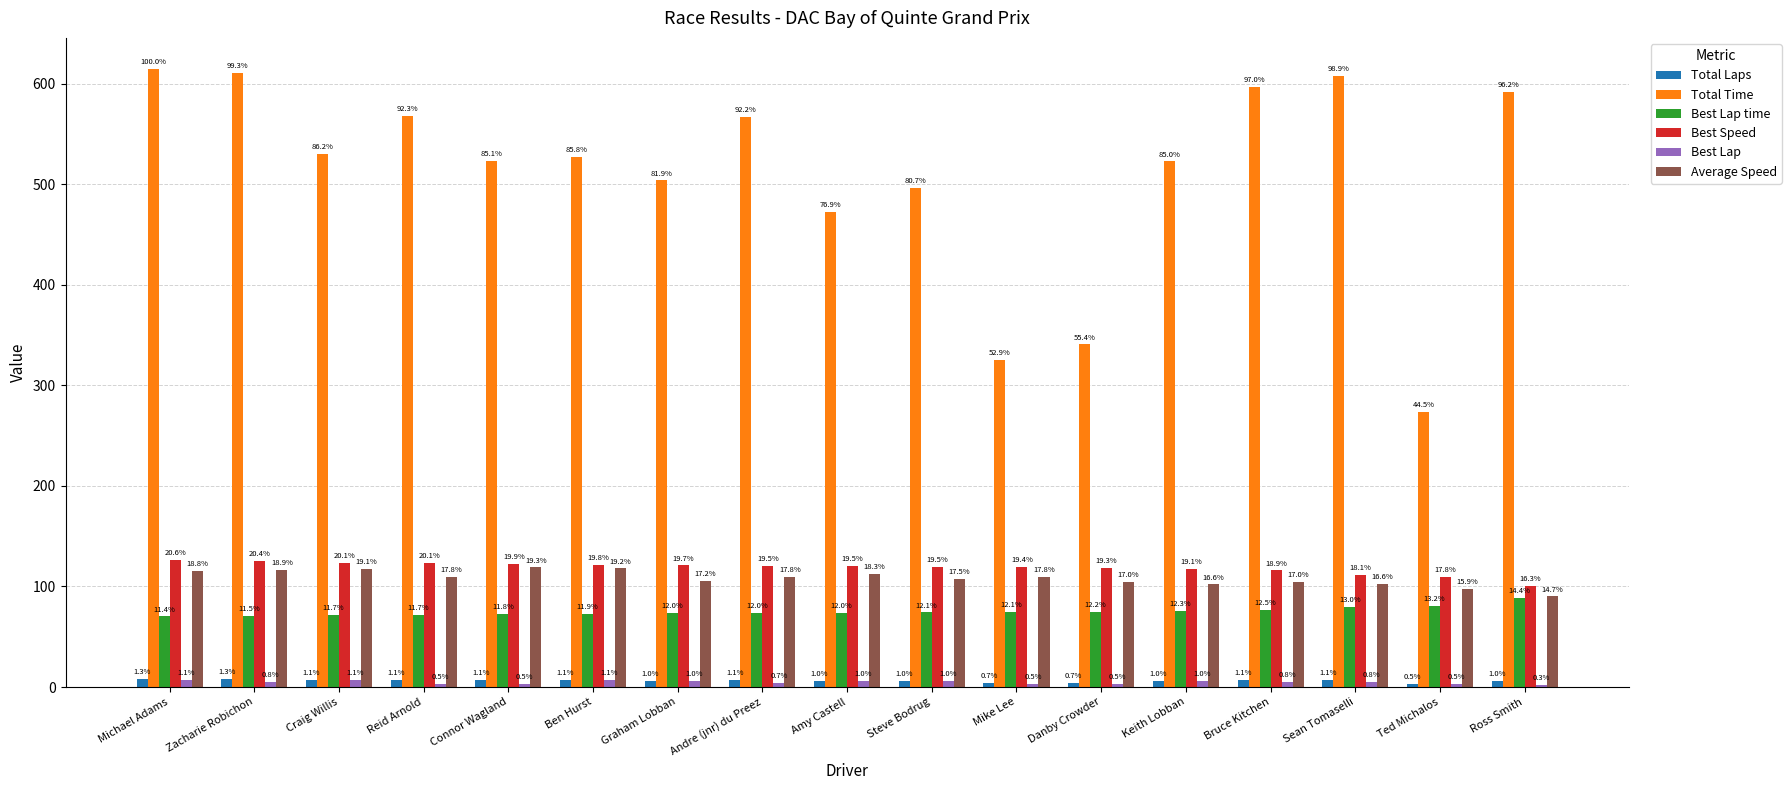

How many bars are there in each group?

6